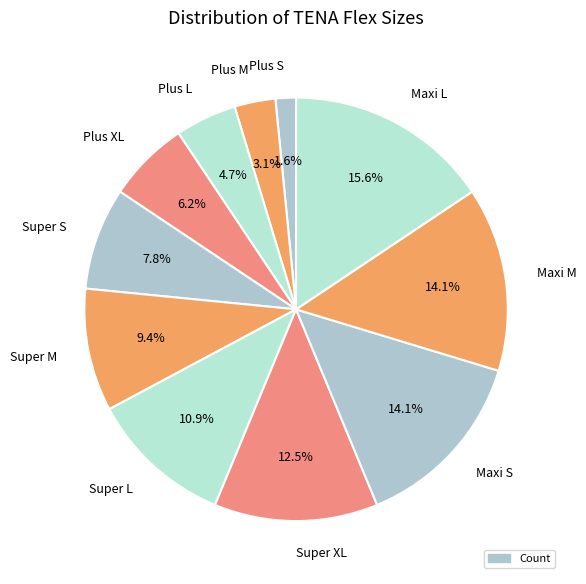

To the nearest percent, what percentage of the pie is Maxi M?

14%